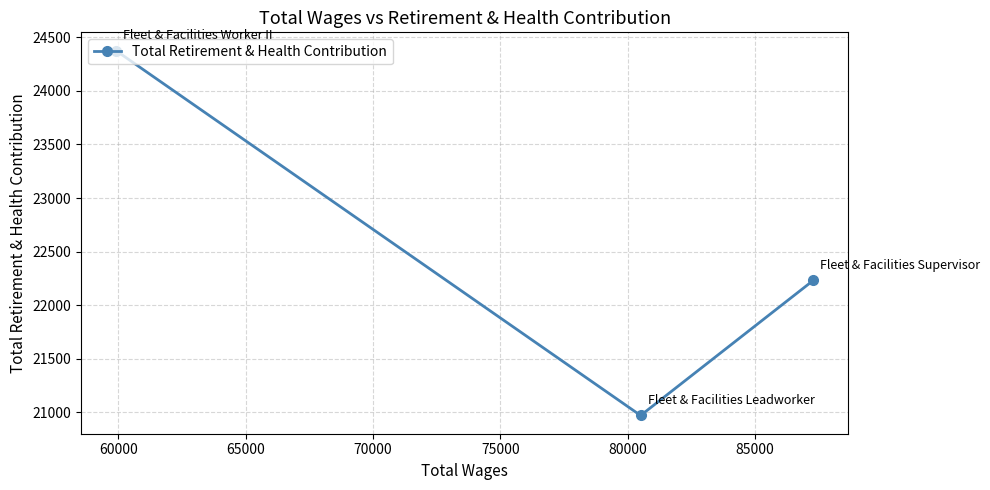

Reading left to right, list all the values displayed in this chart.

24376	20972	22232